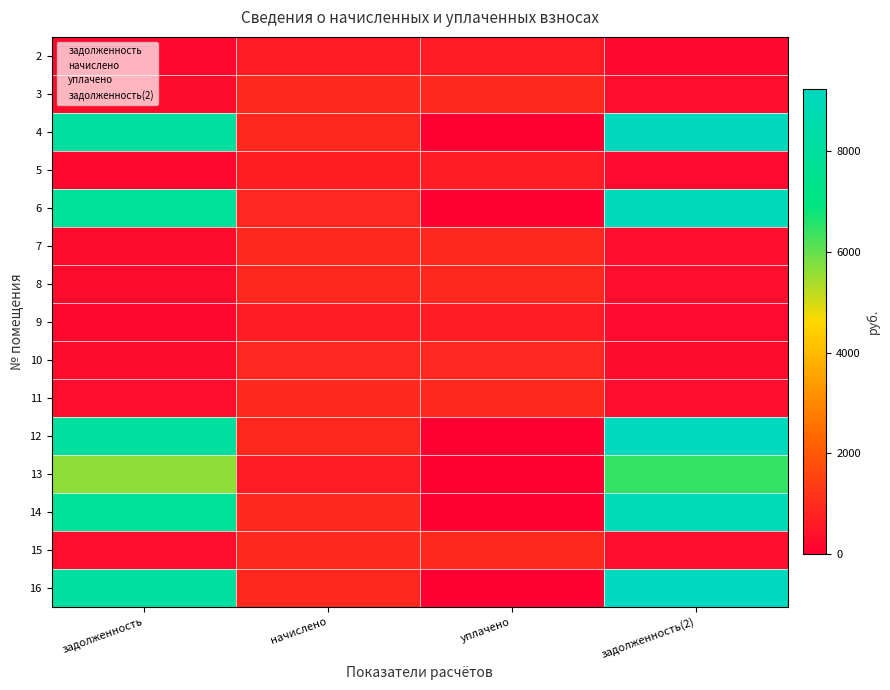

Reading left to right, list all the values displayed in this chart.

2: задолженность=200.8	начислено=628.6	уплачено=619.8	задолженность(2)=209.5
3: задолженность=305.0	начислено=954.7	уплачено=941.5	задолженность(2)=318.2
4: задолженность=8053.1	начислено=926.6	уплачено=0.0	задолженность(2)=9196.1
5: задолженность=214.6	начислено=671.8	уплачено=662.4	задолженность(2)=223.9
6: задолженность=7826.9	начислено=911.5	уплачено=0.0	задолженность(2)=8948.9
7: задолженность=301.5	начислено=943.9	уплачено=930.8	задолженность(2)=314.6
8: задолженность=298.1	начислено=933.1	уплачено=920.2	задолженность(2)=311.0
9: задолженность=211.1	начислено=661.0	уплачено=651.8	задолженность(2)=220.3
10: задолженность=291.9	начислено=913.7	уплачено=901.0	задолженность(2)=304.6
11: задолженность=306.4	начислено=959.0	уплачено=945.7	задолженность(2)=319.7
12: задолженность=7996.8	начислено=920.2	уплачено=0.0	задолженность(2)=9131.8
13: задолженность=5631.6	начислено=648.0	уплачено=0.0	задолженность(2)=6430.8
14: задолженность=7777.8	начислено=939.6	уплачено=0.0	задолженность(2)=8942.9
15: задолженность=307.7	начислено=963.4	уплачено=950.0	задолженность(2)=321.1
16: задолженность=8071.9	начислено=928.8	уплачено=0.0	задолженность(2)=9217.5